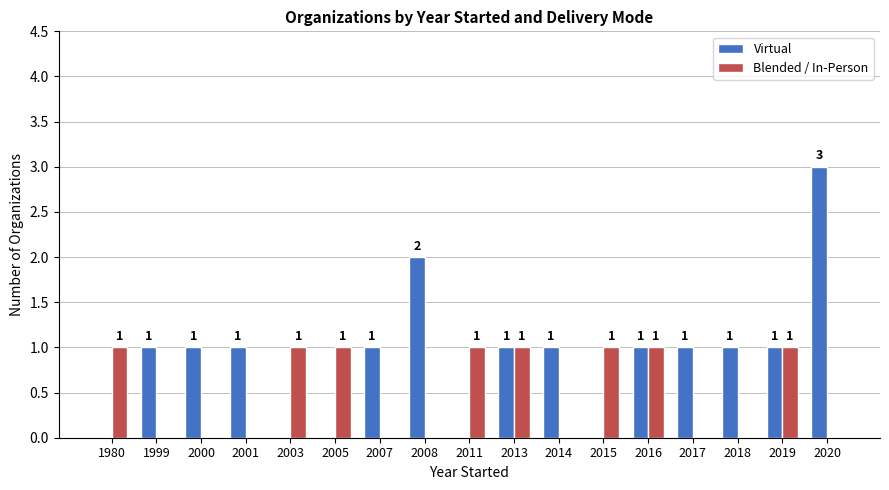

What is the total value across all series at 2016?

2